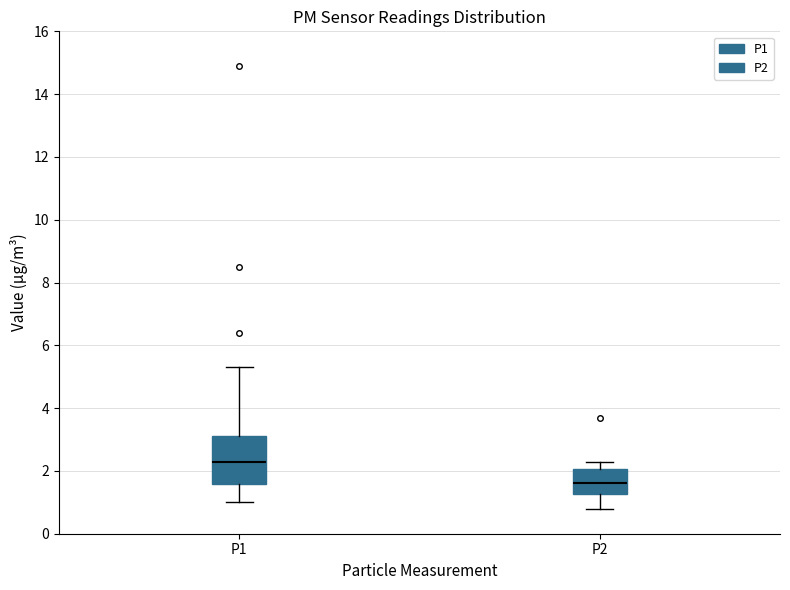

Reading left to right, transcribe this box plot: for each box, give where its median line is, the range the box spans, and where its two whiskers end, as read against the y-axis. The values are not printed on the chart, so give them approximately, as read against the axis.

P1: median 2.4, box 1.6 to 3.2, whiskers 1.0 to 5.4
P2: median 1.6, box 1.2 to 2.0, whiskers 0.8 to 2.4